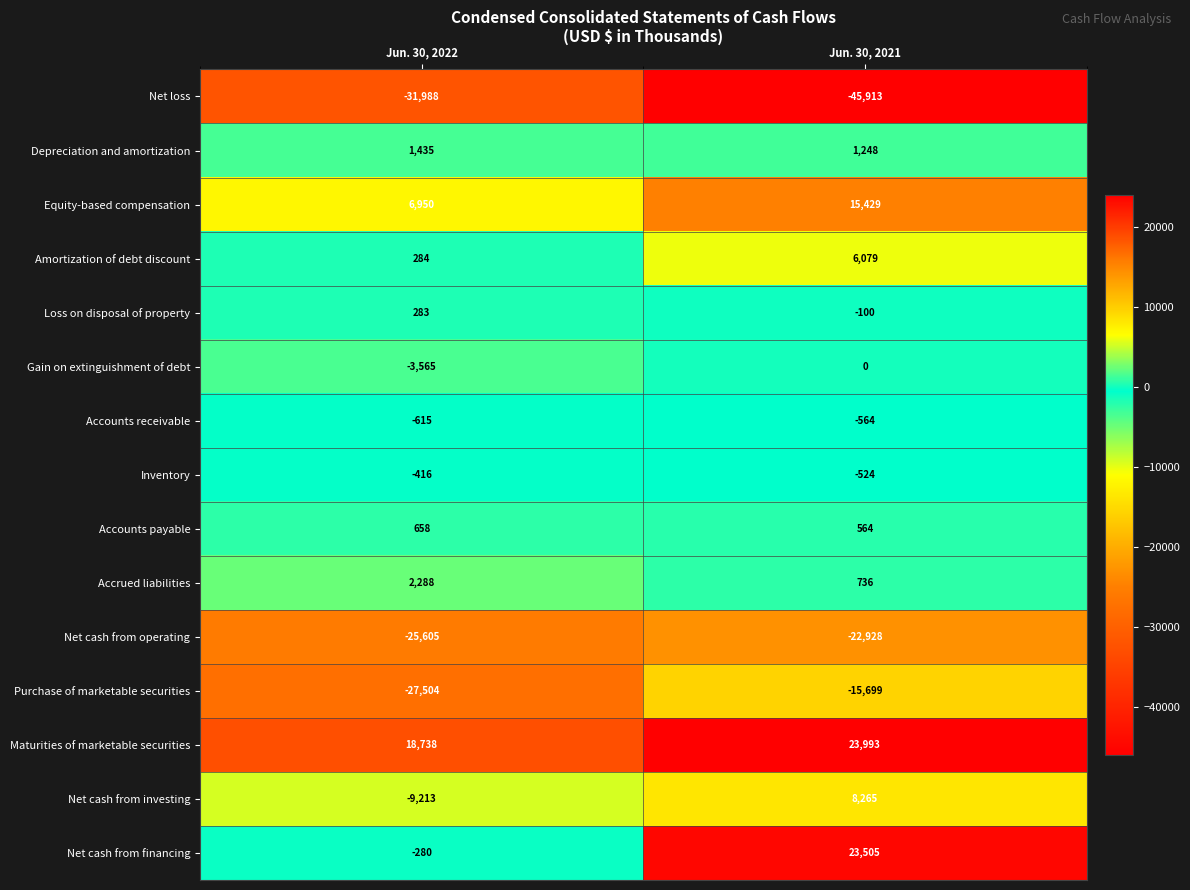

At which label is Net cash from financing closest to 11612?

Jun. 30, 2022